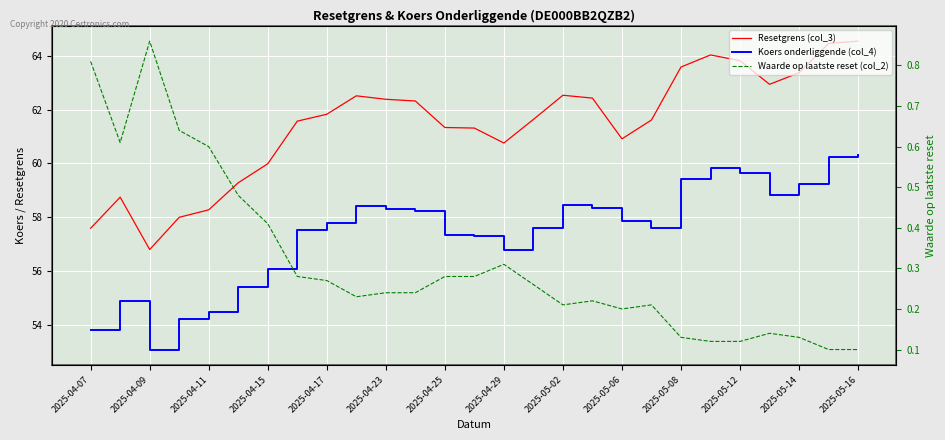

True or false: Koers onderliggende (col_4) has a value of 25.6 at 2025-05-12.

False